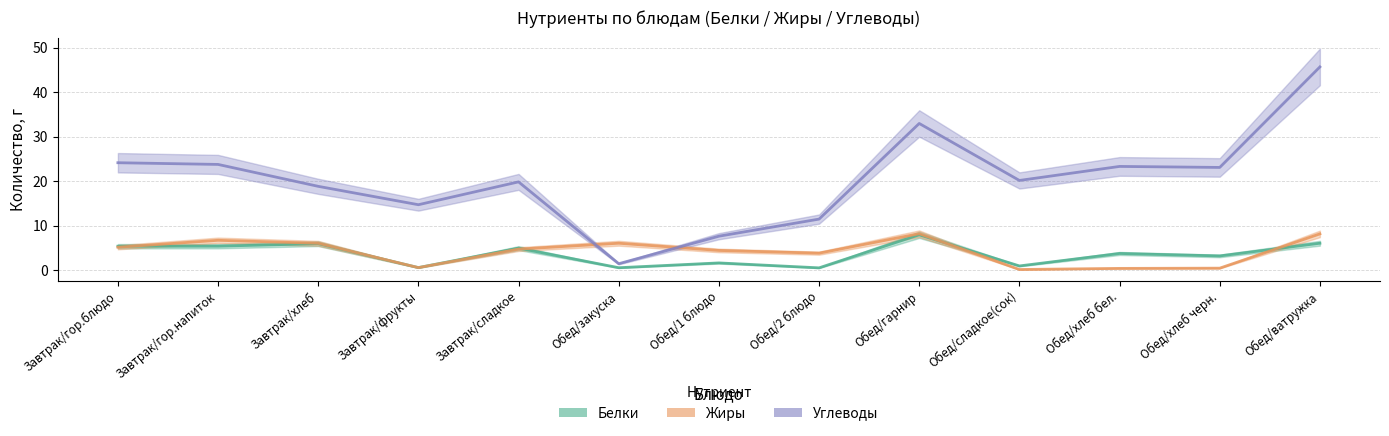

Count the number of data series in this chart.

3